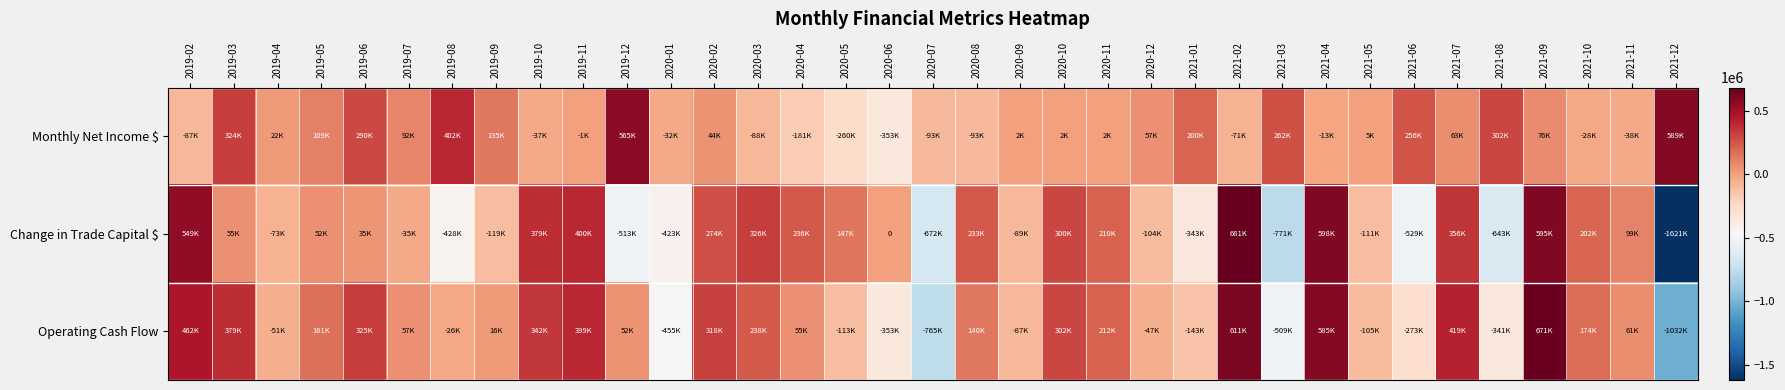

How many data points in Operating Cash Flow are above 56876?

18